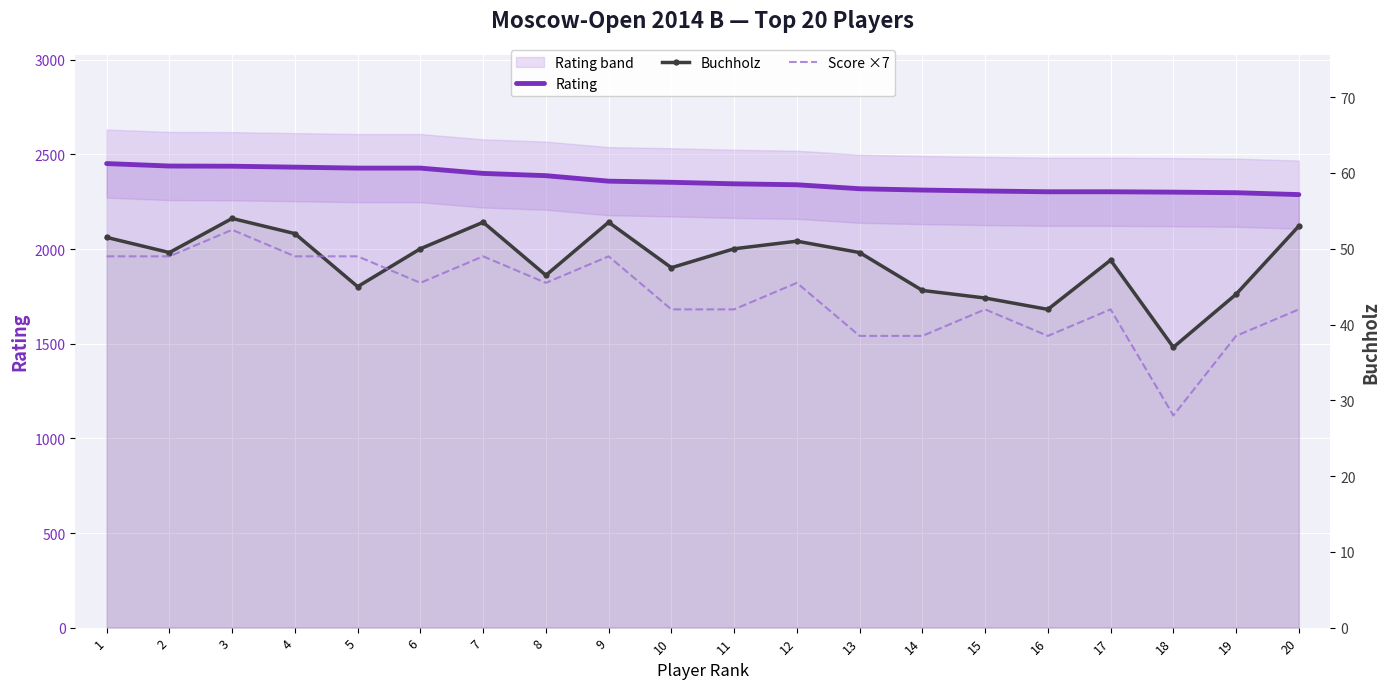

What is the difference between the maximum and minimum values in the Score ×7 series?

24.5